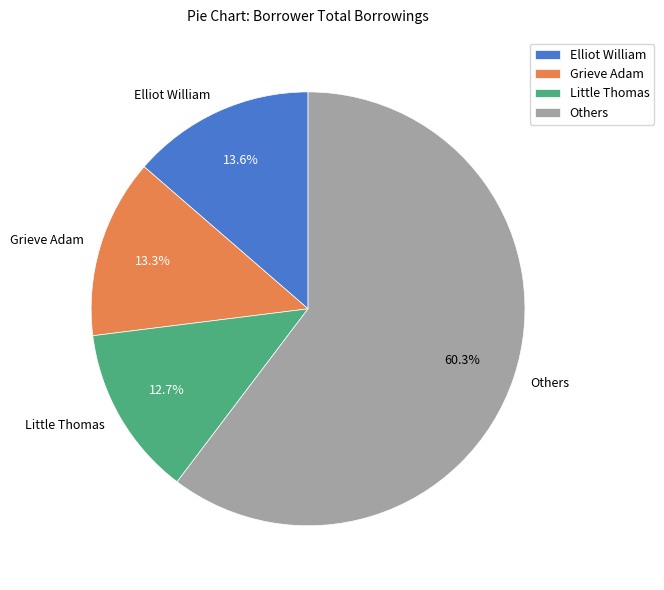

Approximately how many times larger is the value at Others compared to Grieve Adam?

4.5